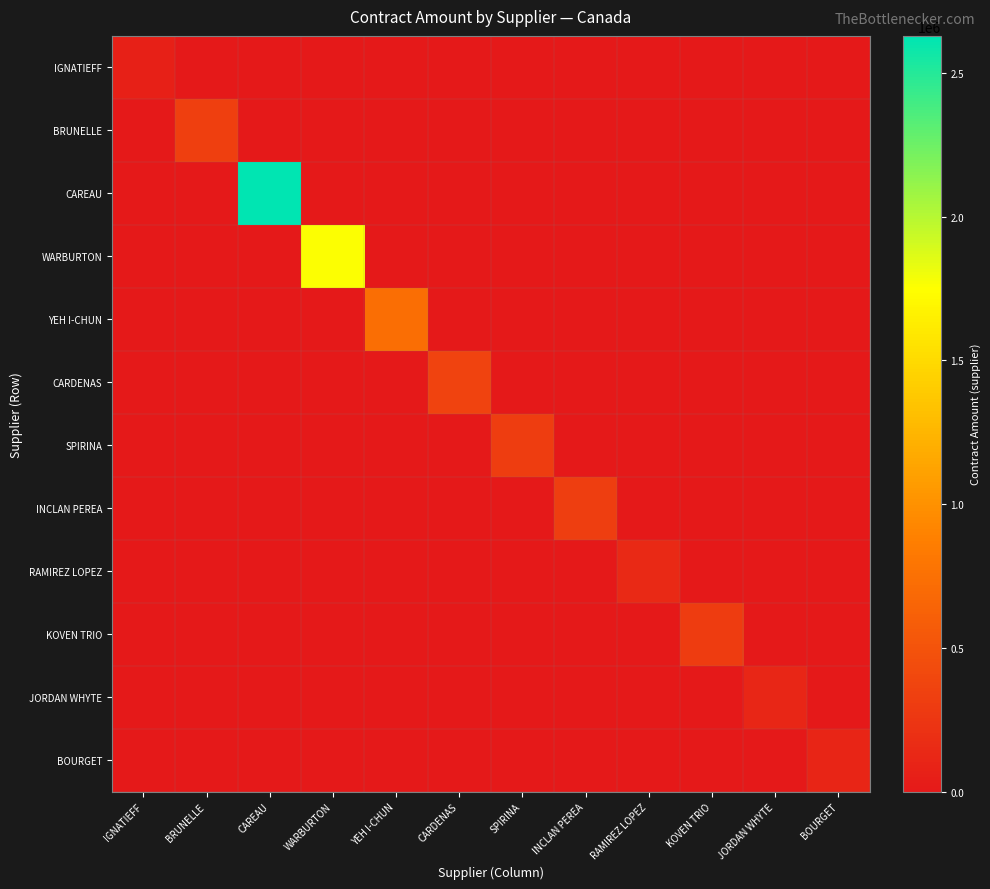

Which has a higher value, WARBURTON or CARDENAS?

WARBURTON